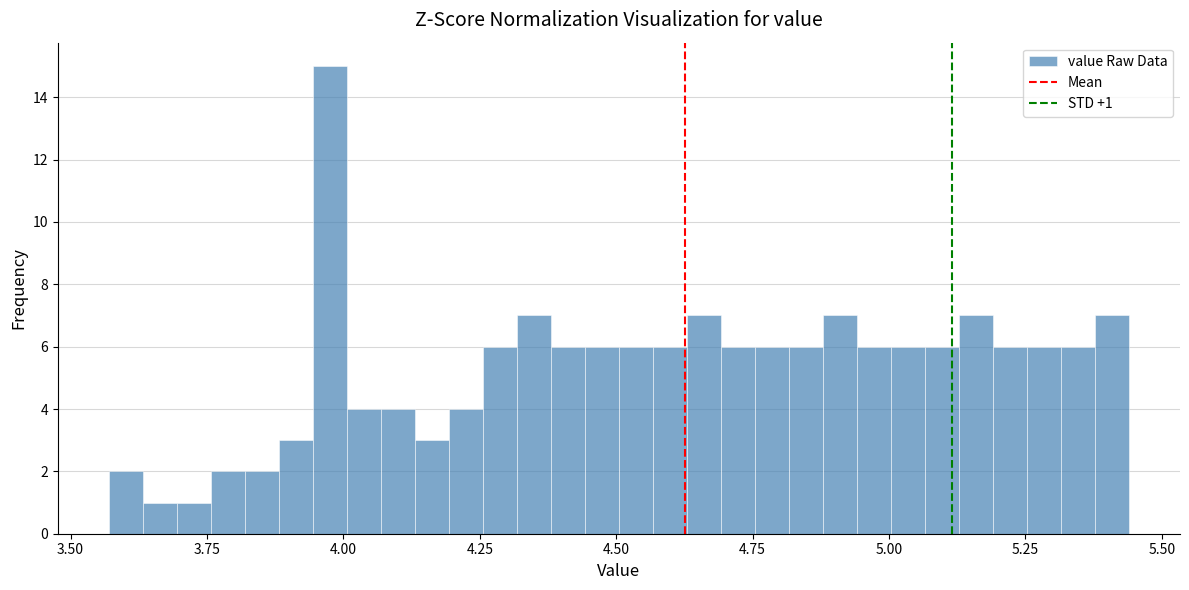

Read against the x-axis, roughly where is the centre of the tallest bar?

4.00